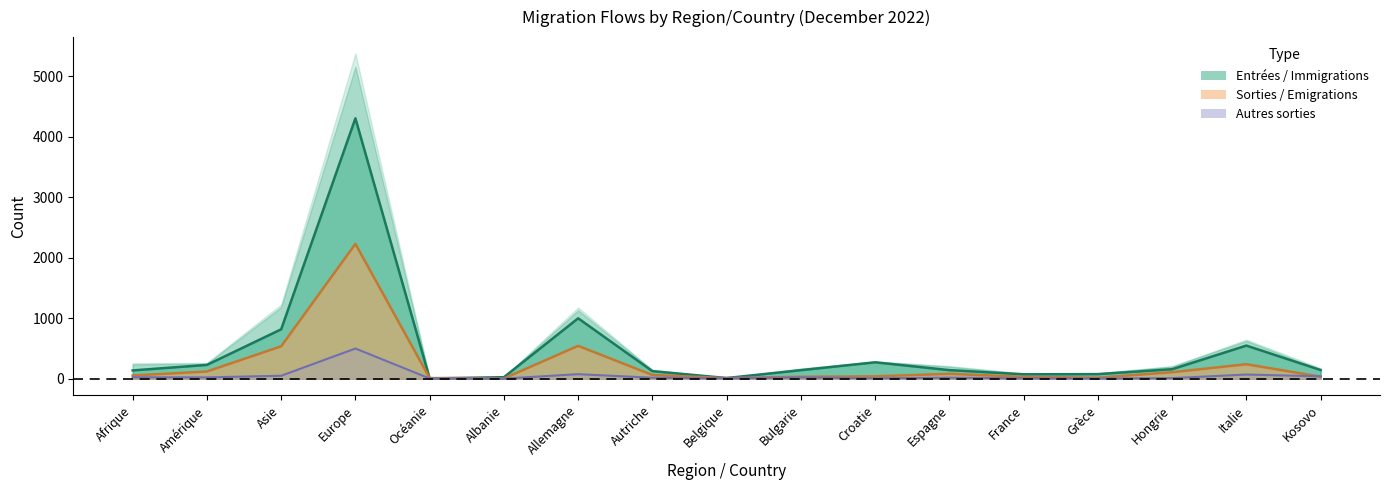

How many values in the Total_sorties series exceed 54?

8